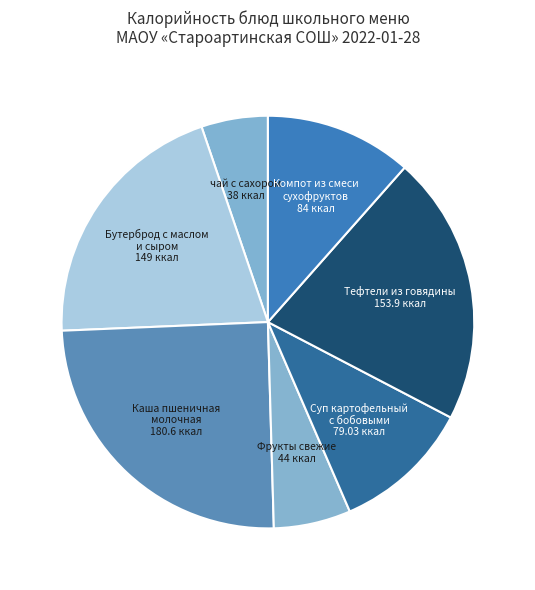

Combined, do Компот из смеси сухофруктов 84 ккал and Тефтели из говядины 153.9 ккал account for over 50%?

No